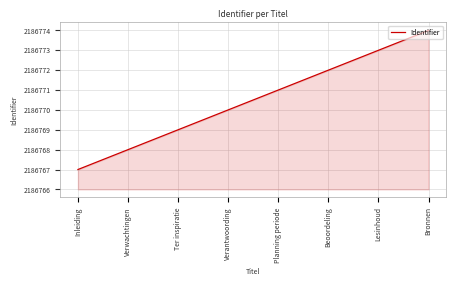

The chart shows a value of 556759 at Verwachtingen. True or false?

False